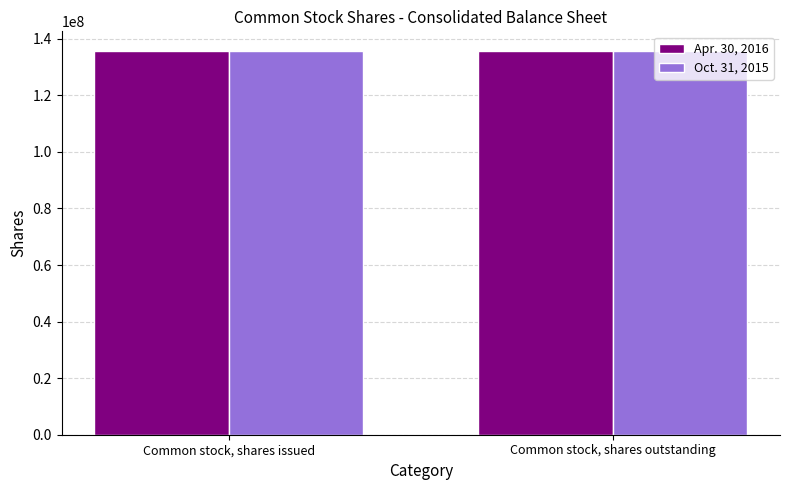

Reading left to right, extract all data points from this chart.

Apr. 30, 2016: 135850000	135850000
Oct. 31, 2015: 135600000	135600000